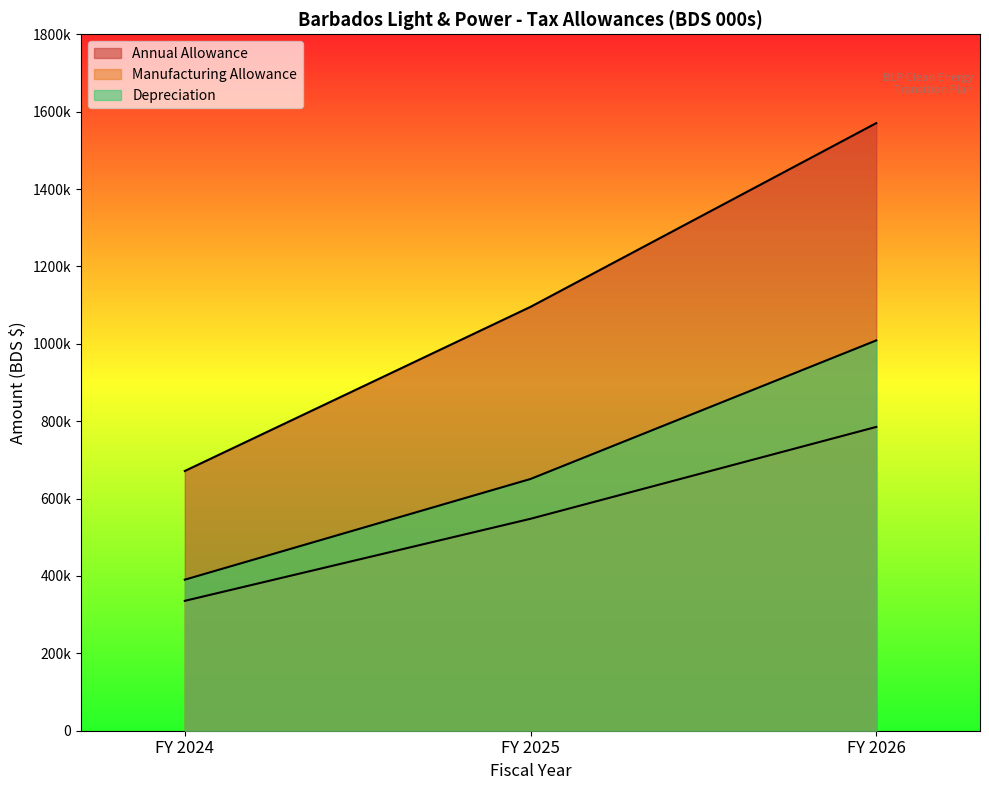

Where is Depreciation nearest to the value 699589?

FY 2025